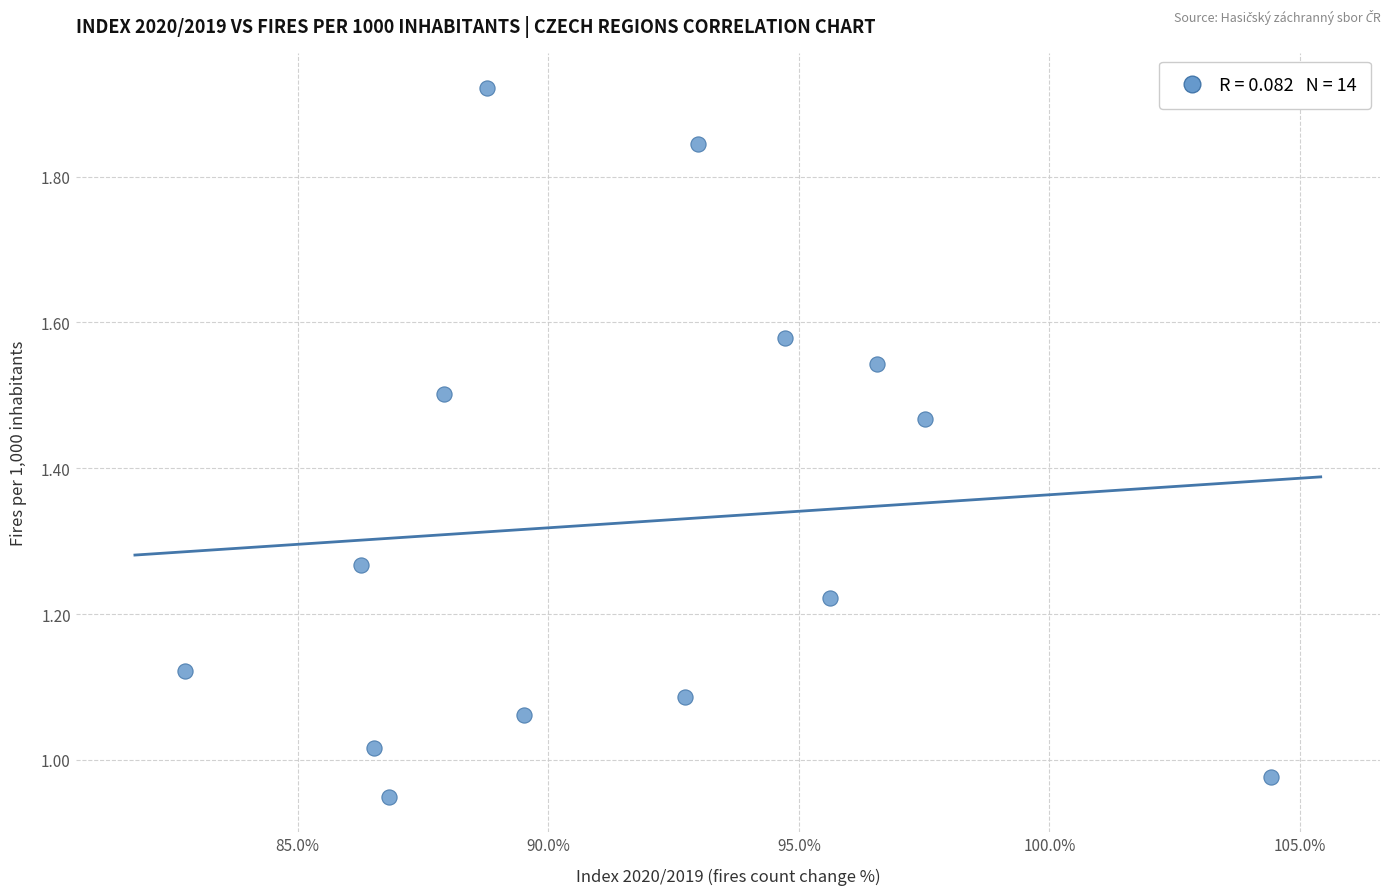

What is the range of X values (max minus min)?

21.7